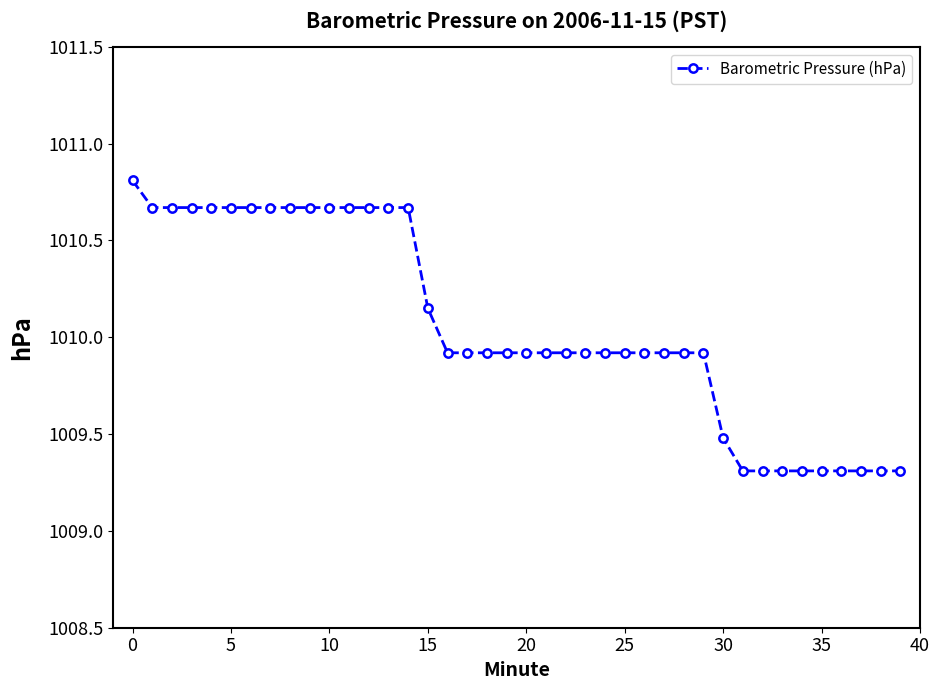

What is the maximum value shown in the chart?

1010.8